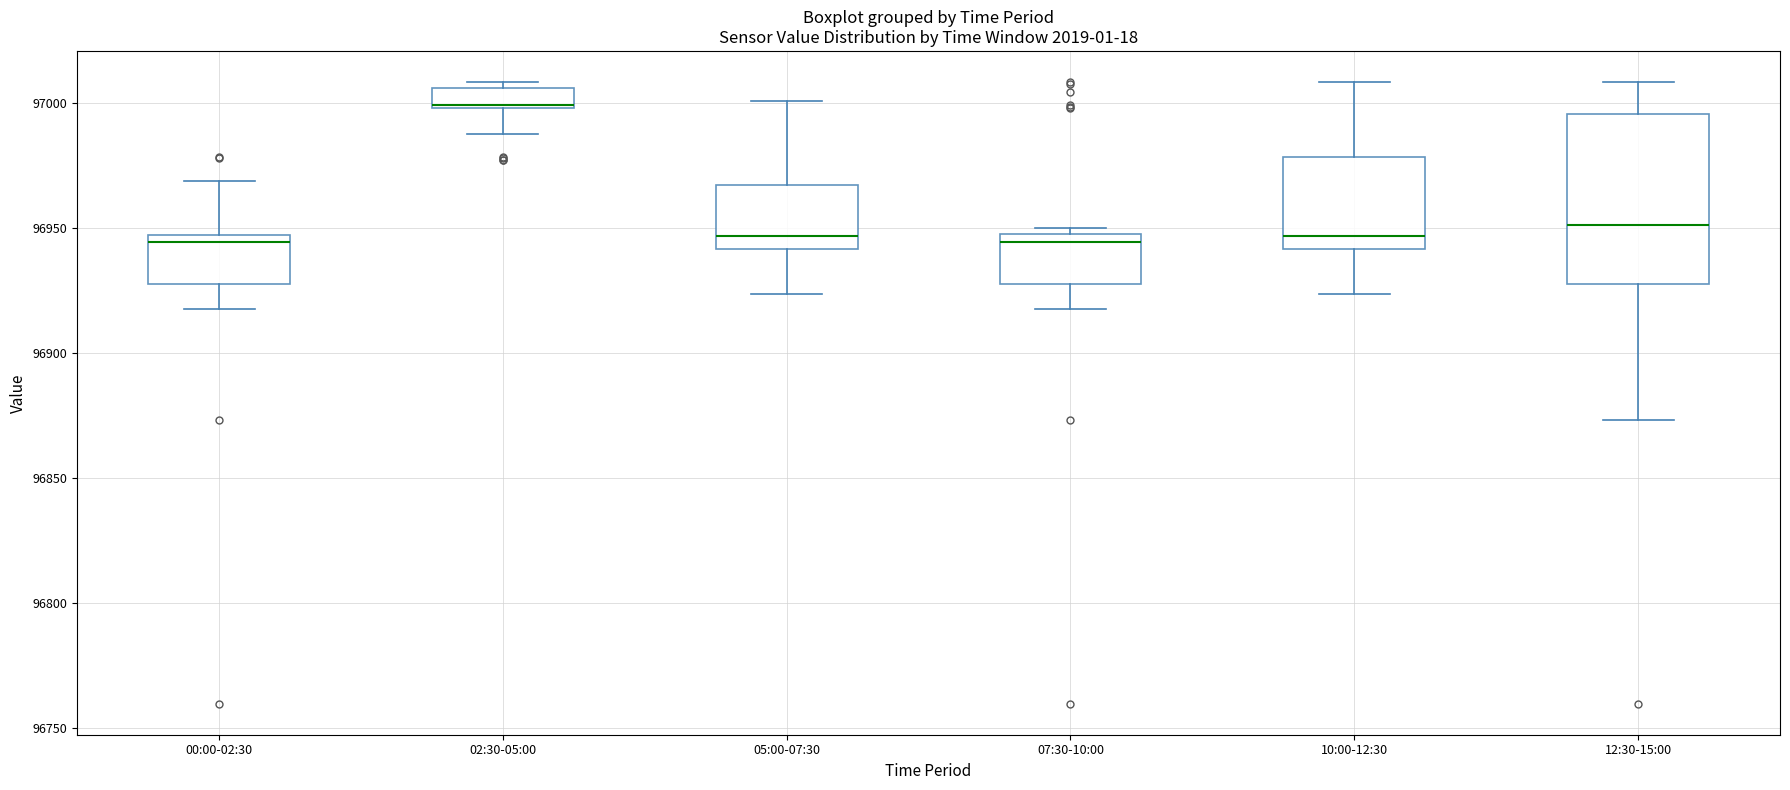

Which box is the tallest, from its lower edge to its upper edge?

12:30-15:00